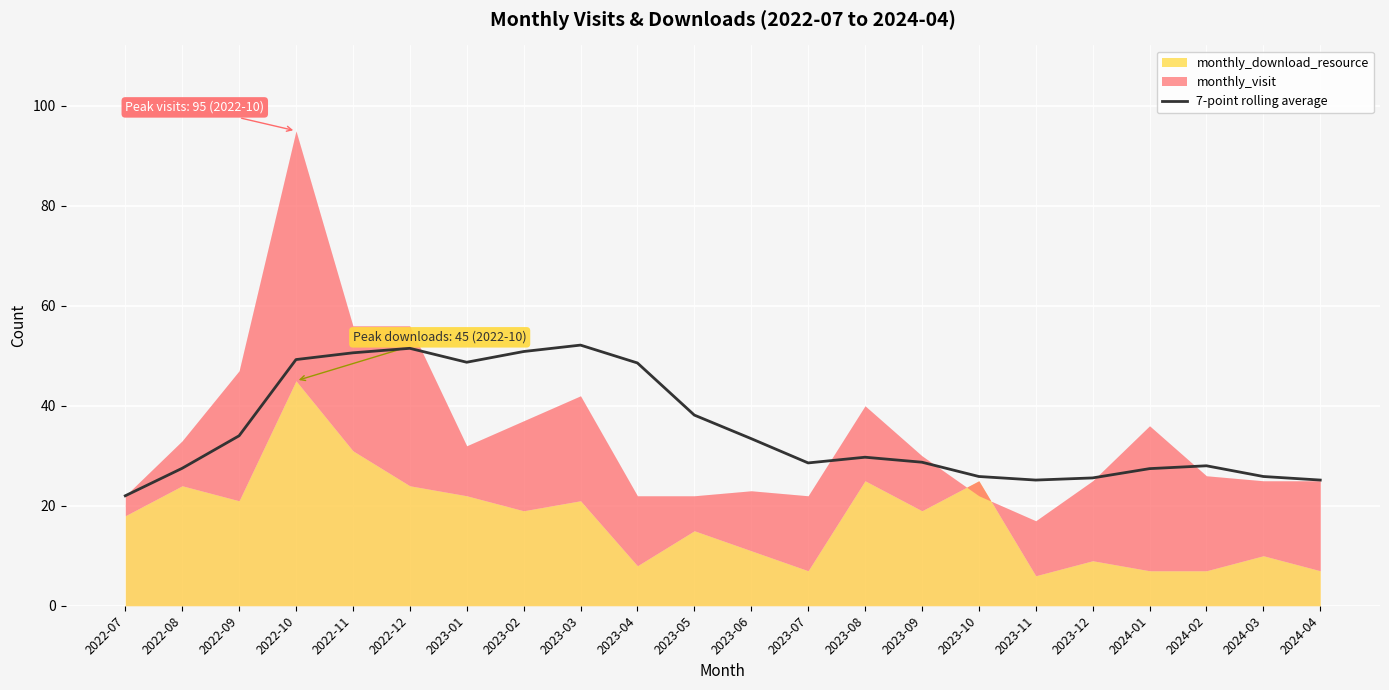

What is the maximum value for 7-point rolling average?

52.1